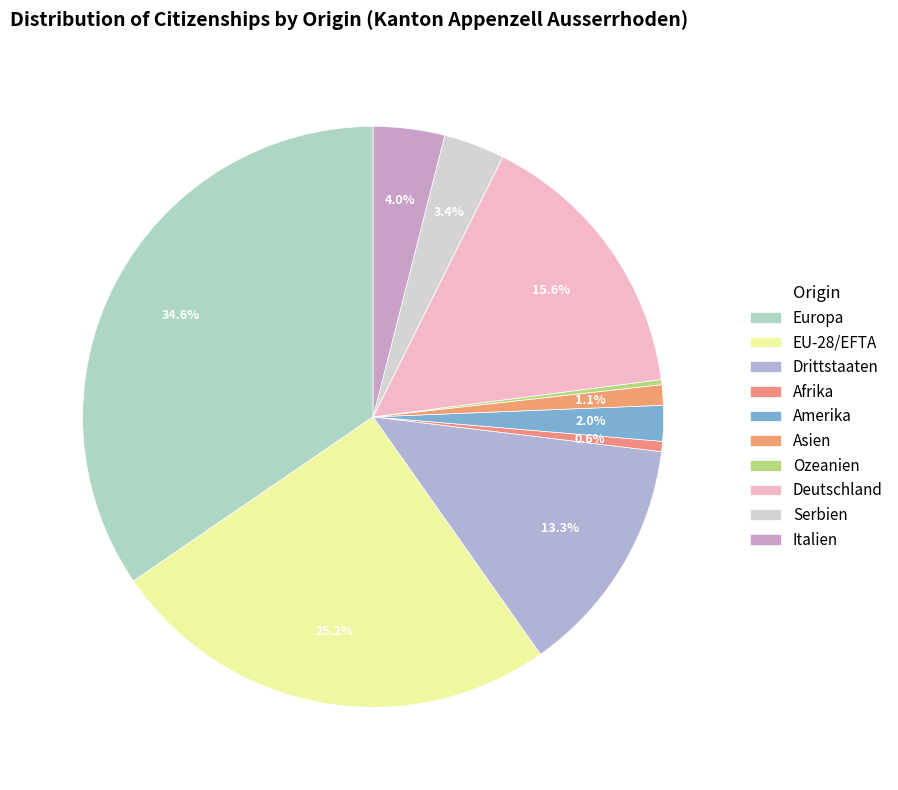

The Serbien slice represents 3% of the pie. True or false?

True